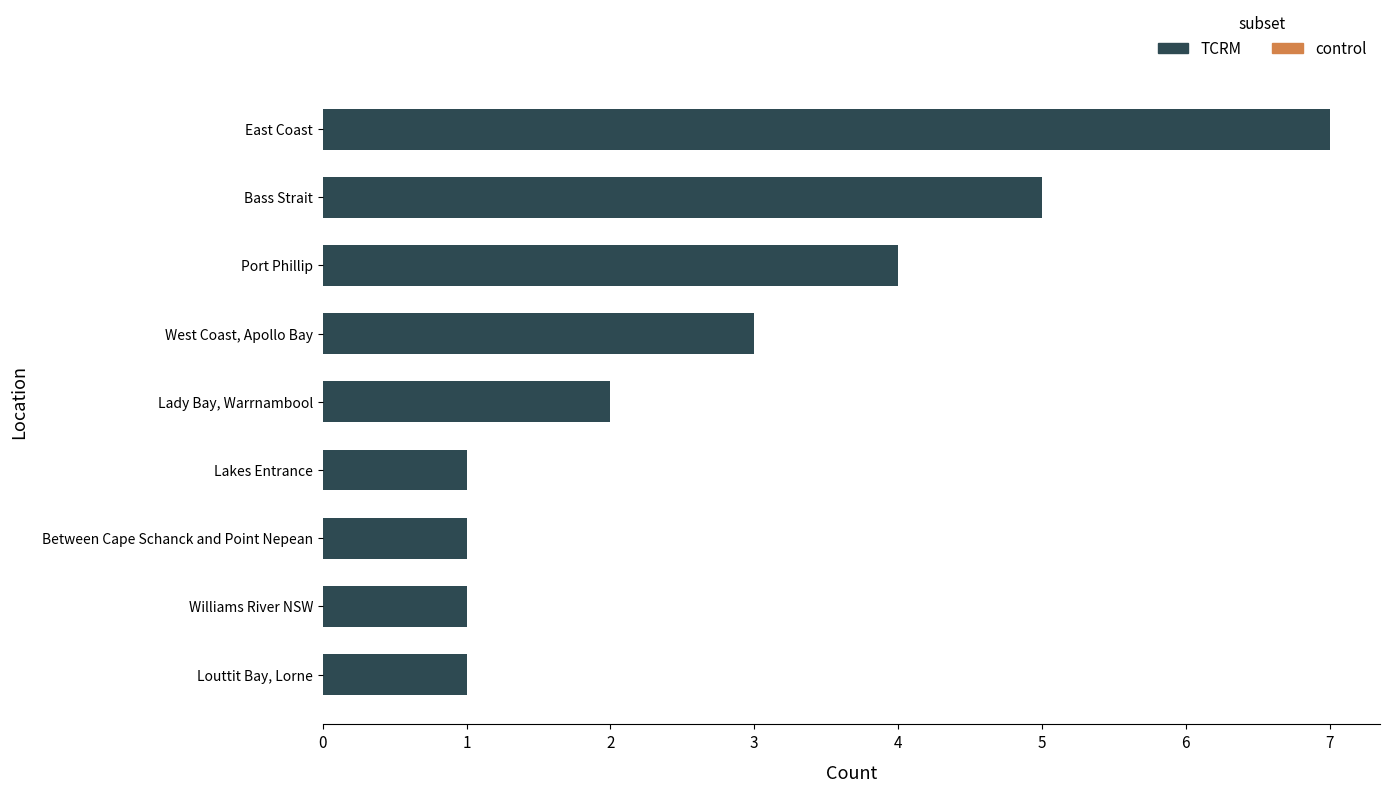

Between Bass Strait and Between Cape Schanck and Point Nepean, which is larger?

Bass Strait